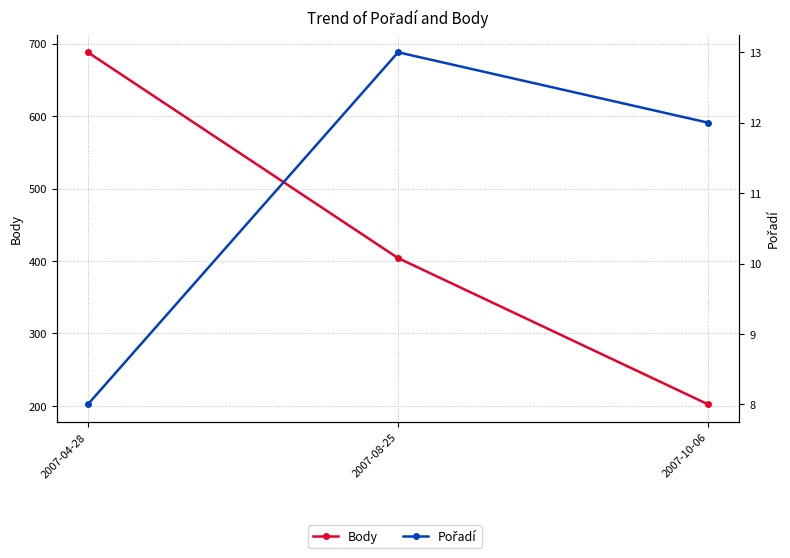

What position from the right is 2007-08-25?

2